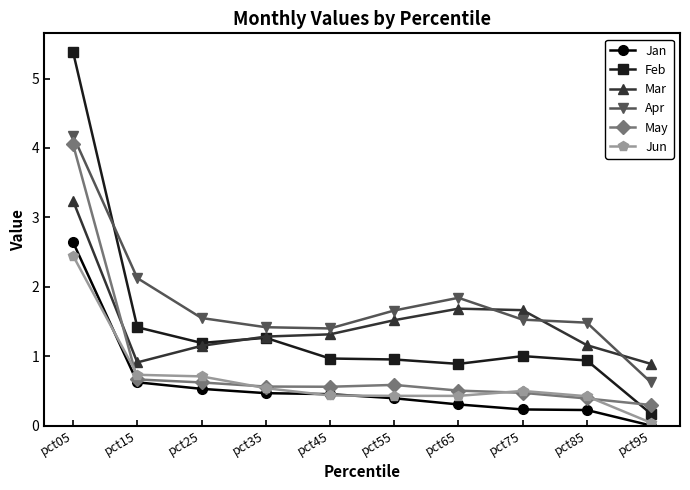

True or false: Mar has more than 2 interior local peaks.

False